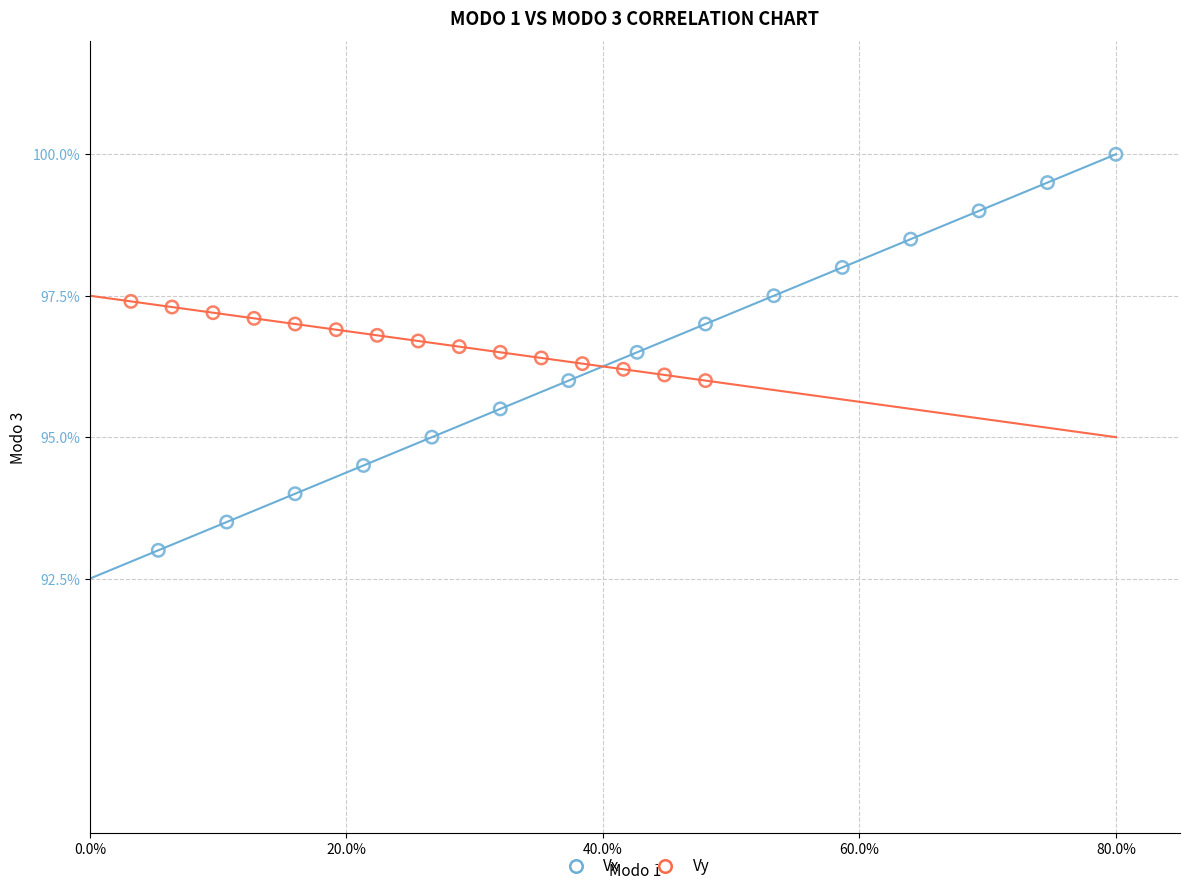

Which series contains the highest Y value?

Vx